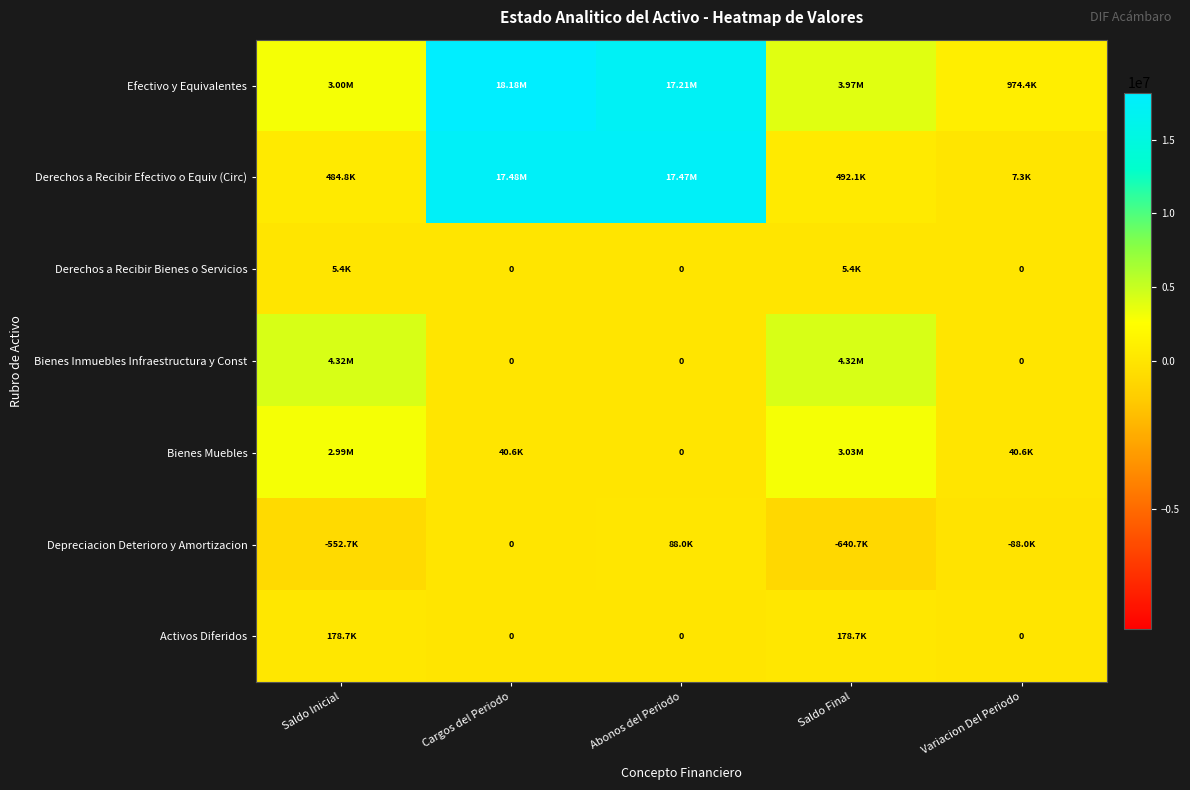

How many distinct data groups are displayed?

7